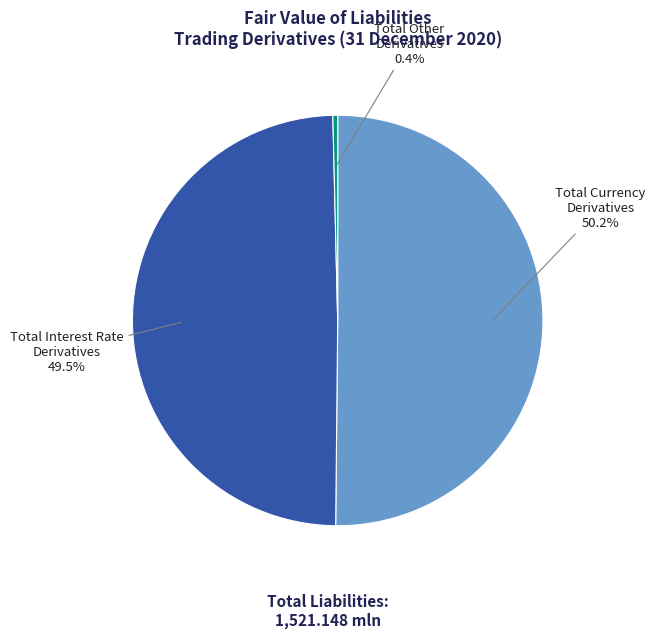

Is there a majority slice in this chart?

Yes